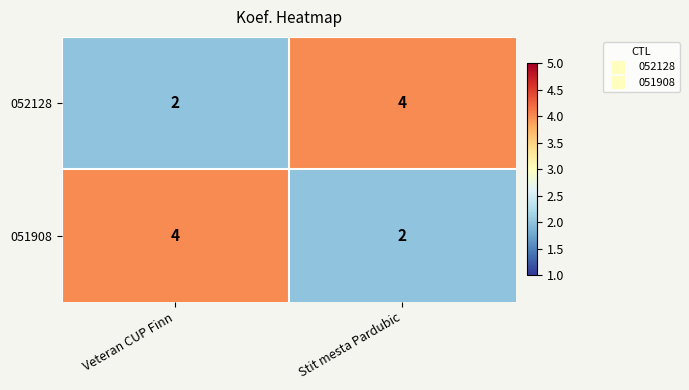

The value of 052128 at Stit mesta Pardubic is 6. True or false?

False